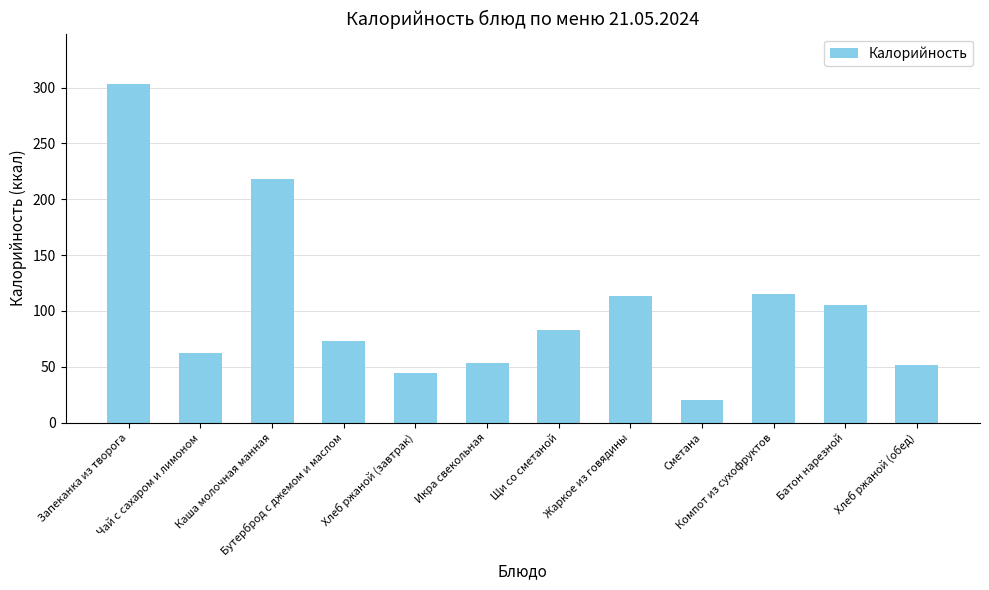

What is the value of the 8th bar from the left?

113